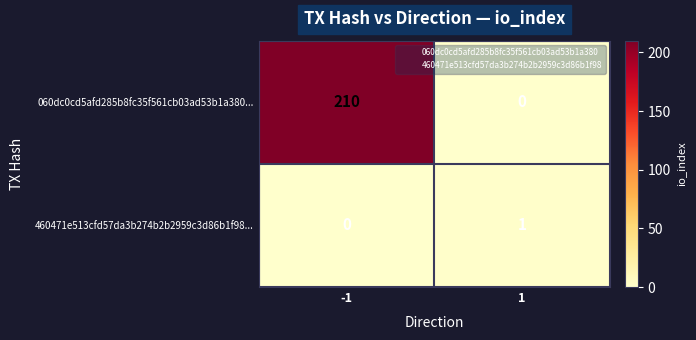

Reading left to right, extract all data points from this chart.

060dc0cd5afd285b8fc35f561cb03ad53b1a380...: -1=210	1=0
460471e513cfd57da3b274b2b2959c3d86b1f98...: -1=0	1=1